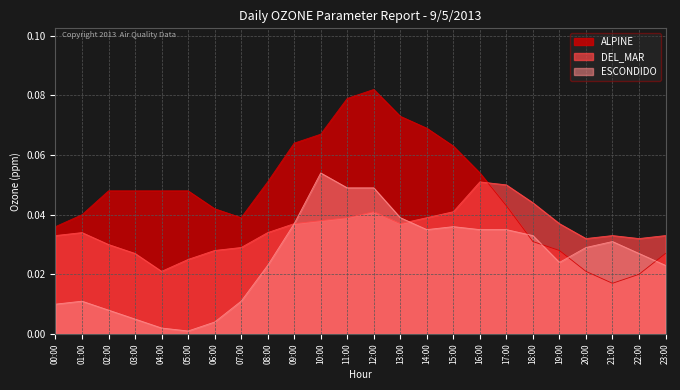

Which series has the widest spread of values?

ALPINE